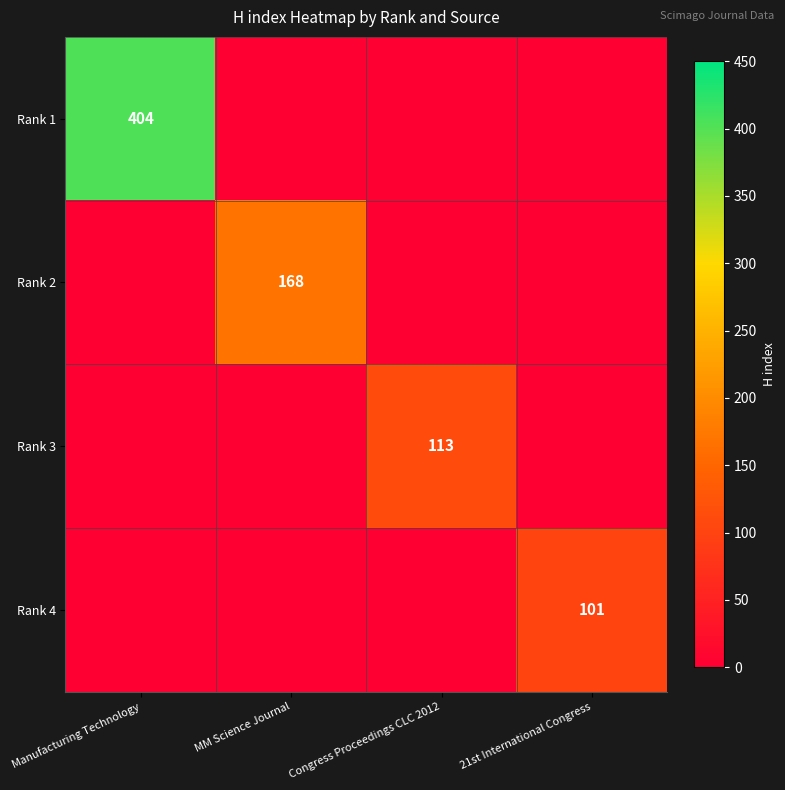

True or false: Rank 1 has a value of 404 at Manufacturing Technology.

True